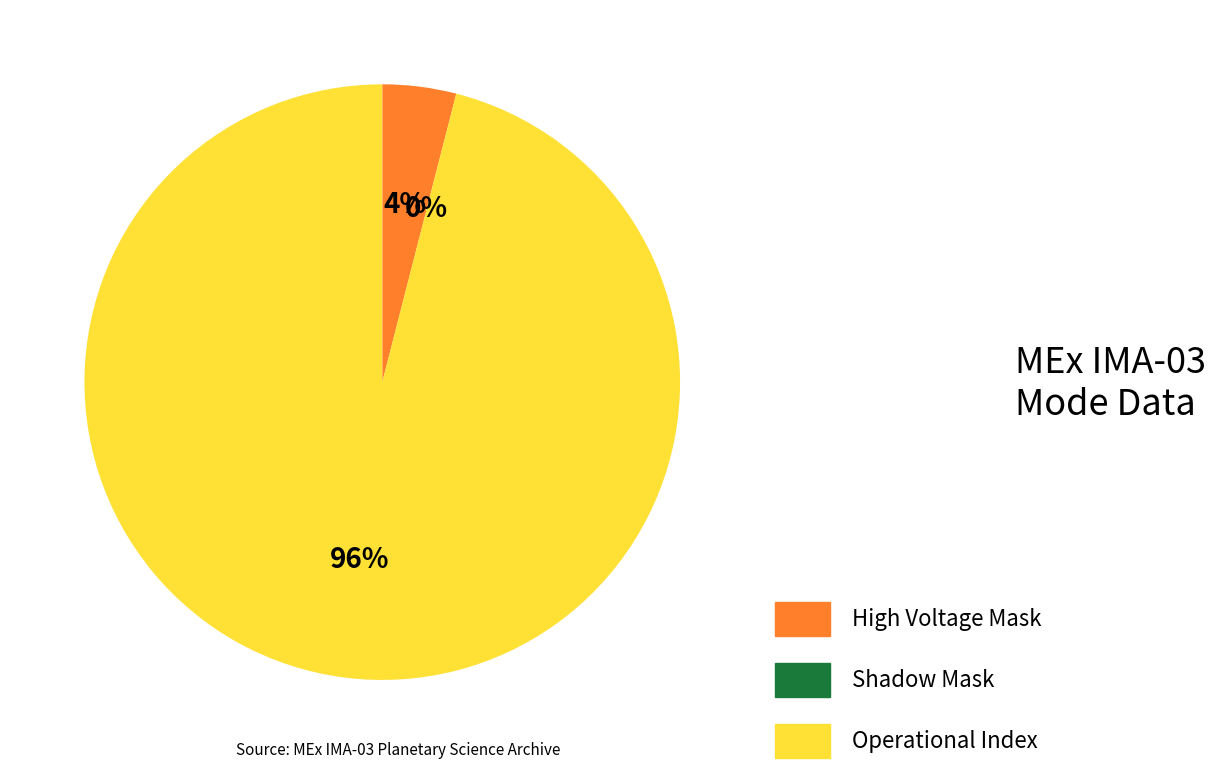

Is it true that Shadow Mask is 0% of the pie?

True